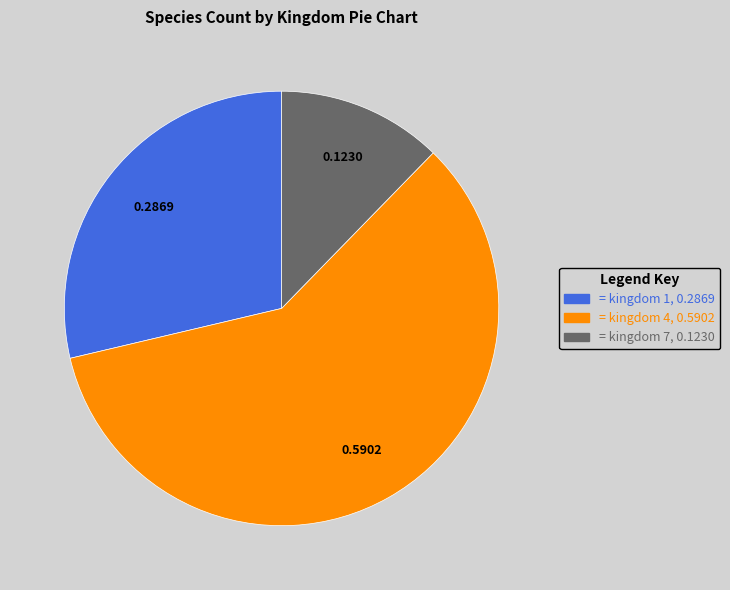

Does any single category account for the majority?

Yes